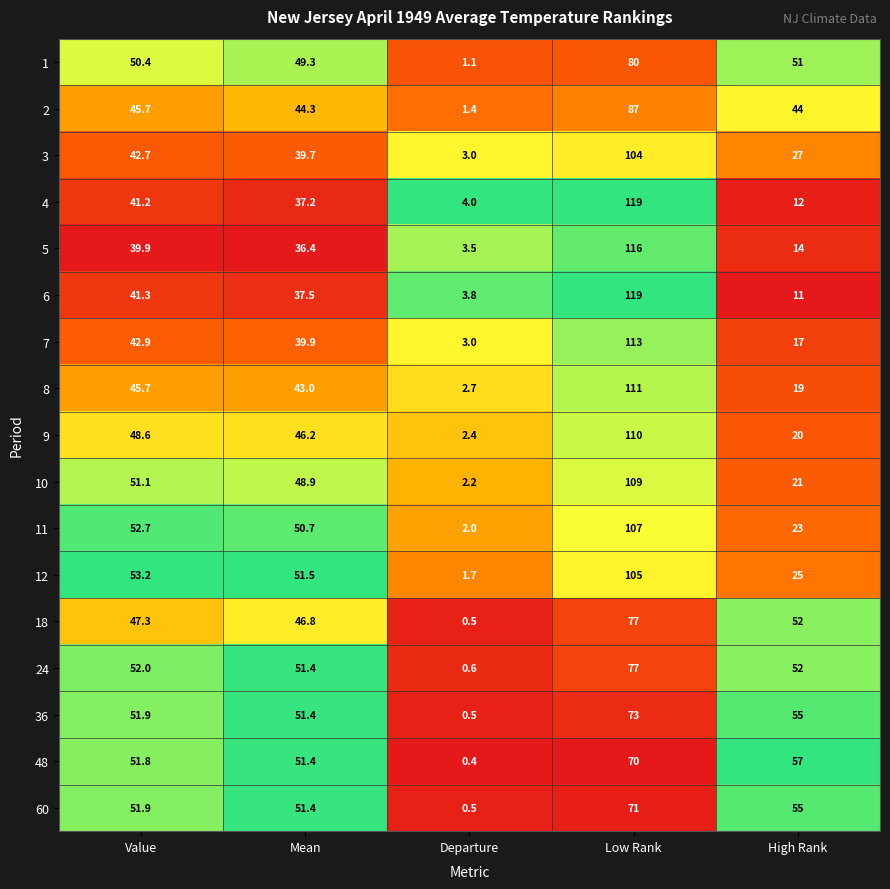

Where is 3 nearest to the value 53?

Value